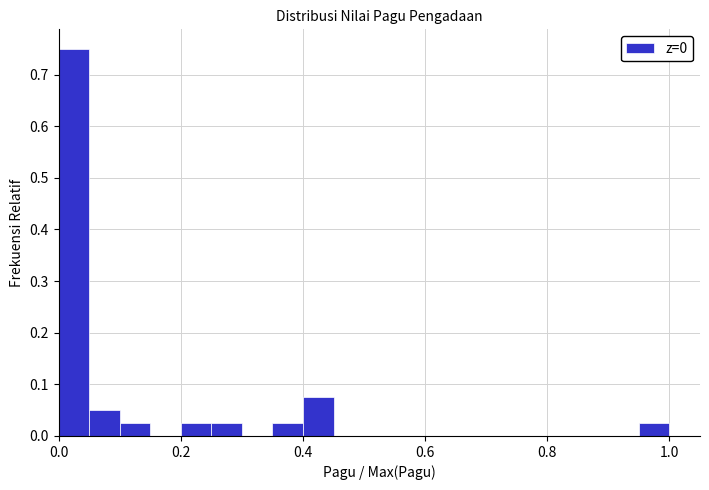

Around what value on the x-axis is the tallest bar? Give the approximate position of its centre, as read against the axis.

0.02